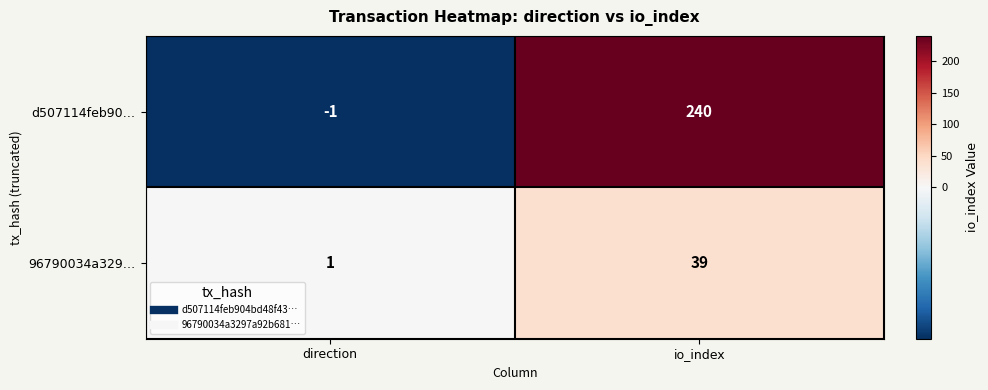

What is the greatest value displayed?

240